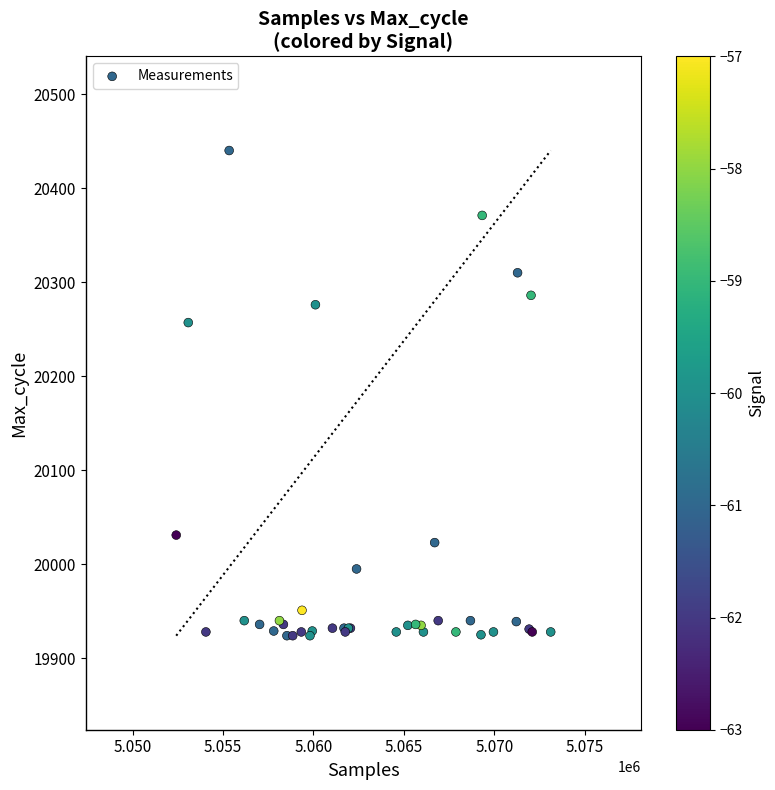

What Y value in the scatter plot is closest to 20182?

20257